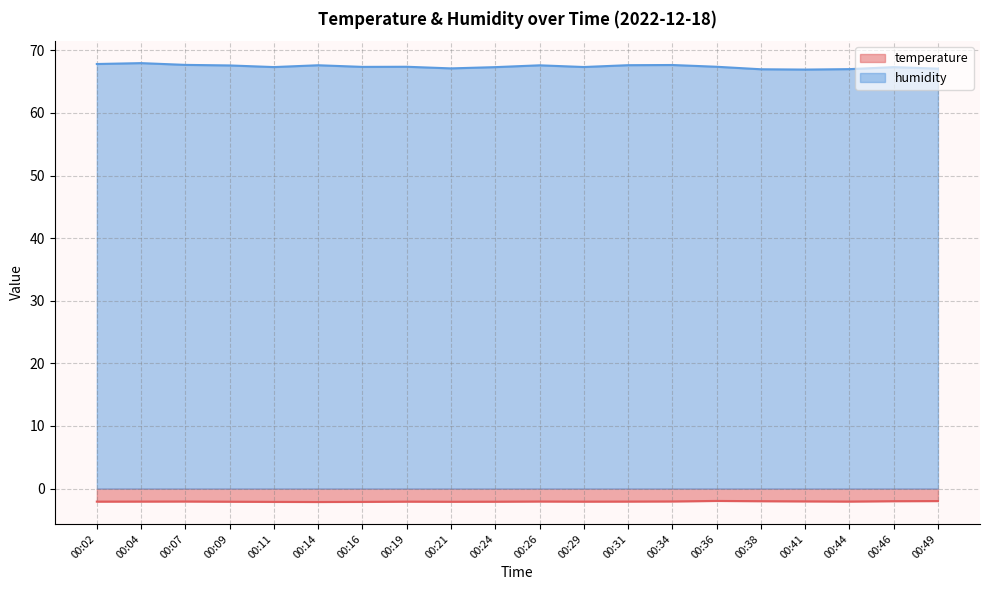

Which series changed the most between 00:21 and 00:26?

humidity